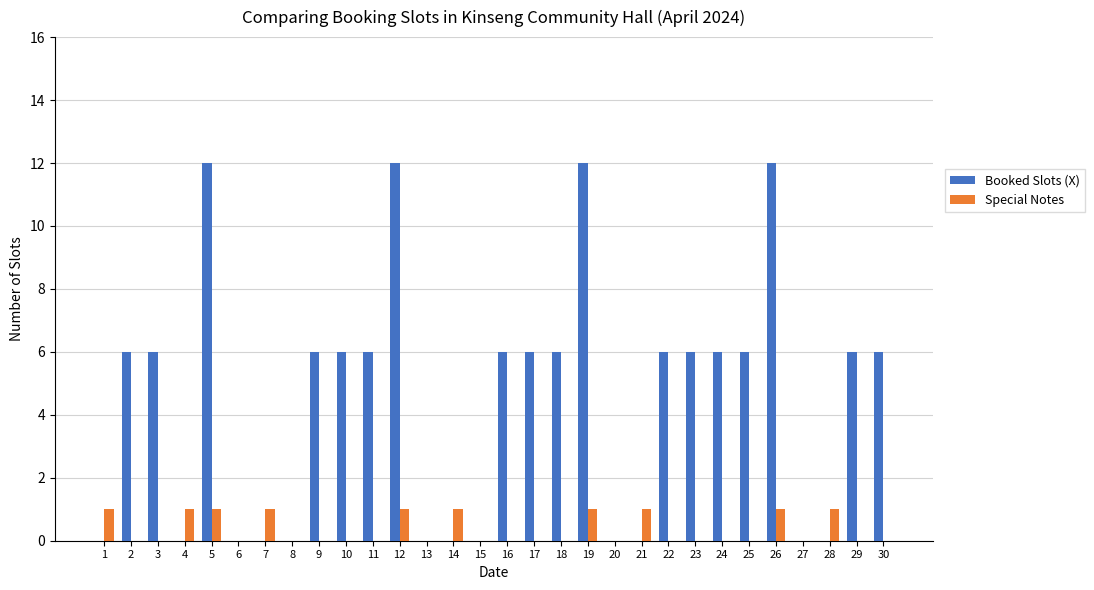

The value of Booked Slots (X) at 26 is 18. True or false?

False